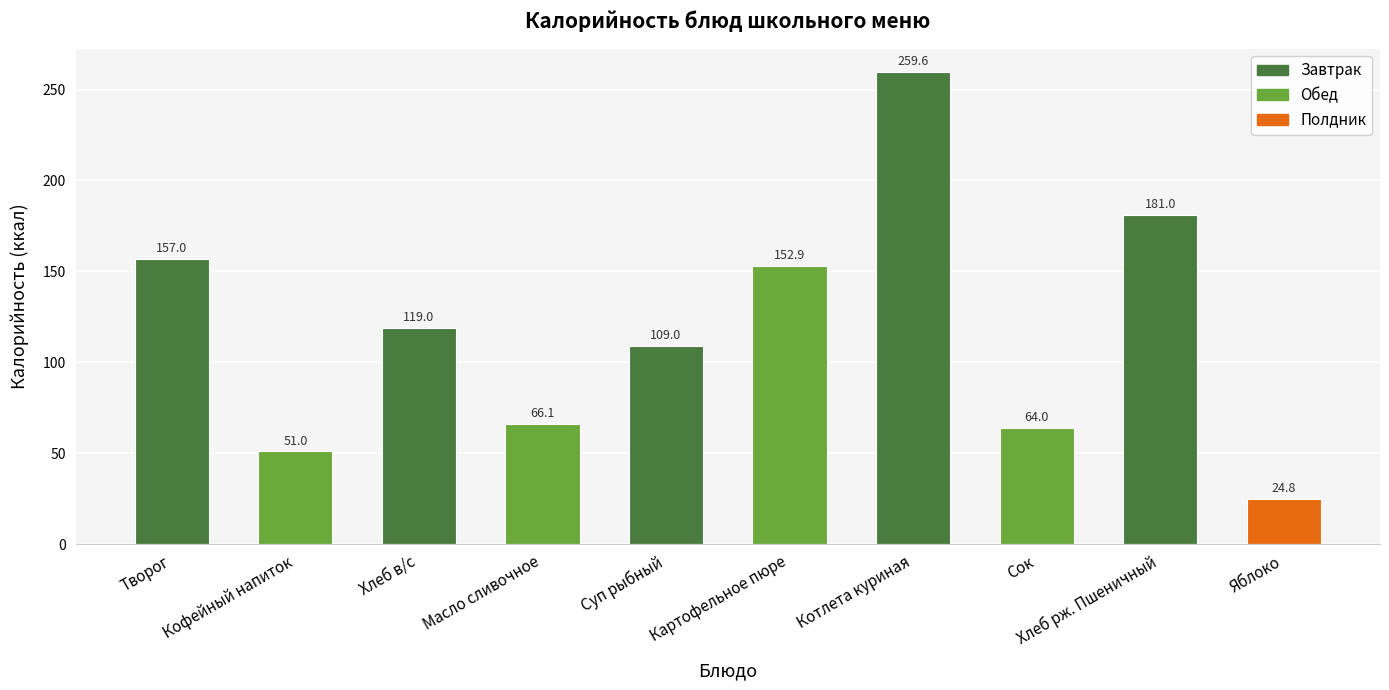

Read the value at Котлета куриная.

259.6